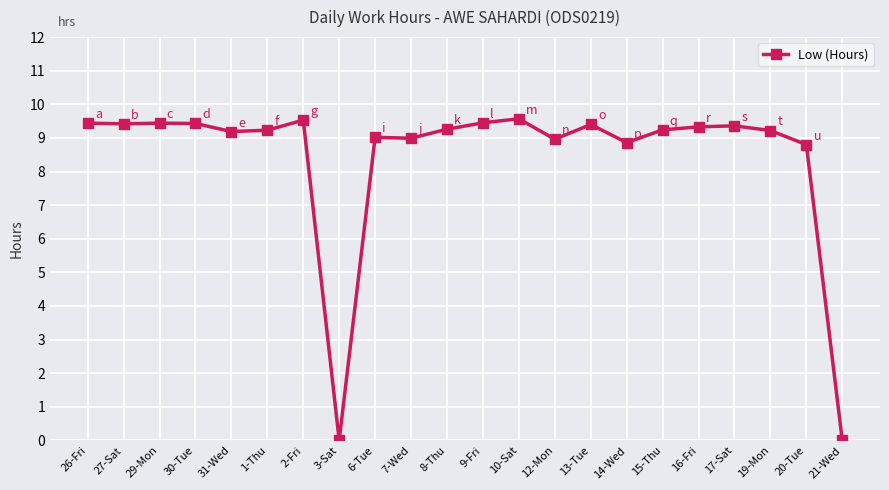

What is the value of the 16th point from the left?

8.9